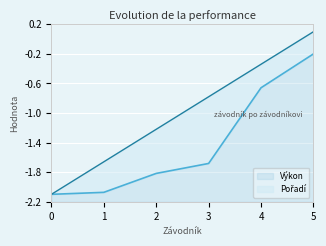

What is the value of the Pořadí point at the 2nd from the left?

-1.7